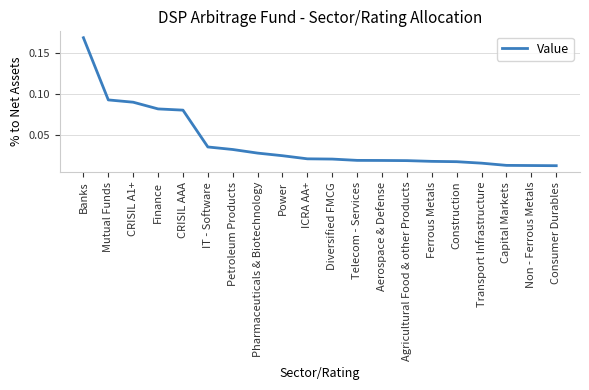

What position from the right is Pharmaceuticals & Biotechnology?

13